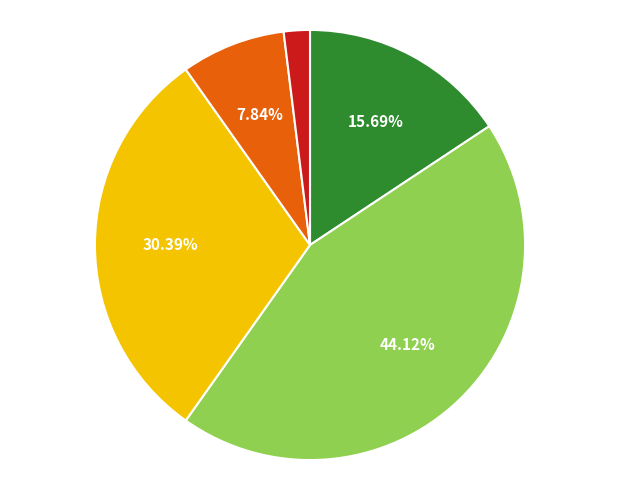

Count the number of slices in the pie.

5